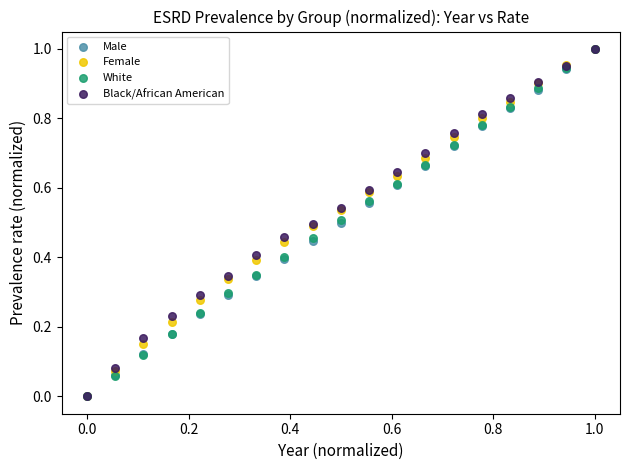

What are all the series names shown in the legend?

Male, Female, White, Black/African American